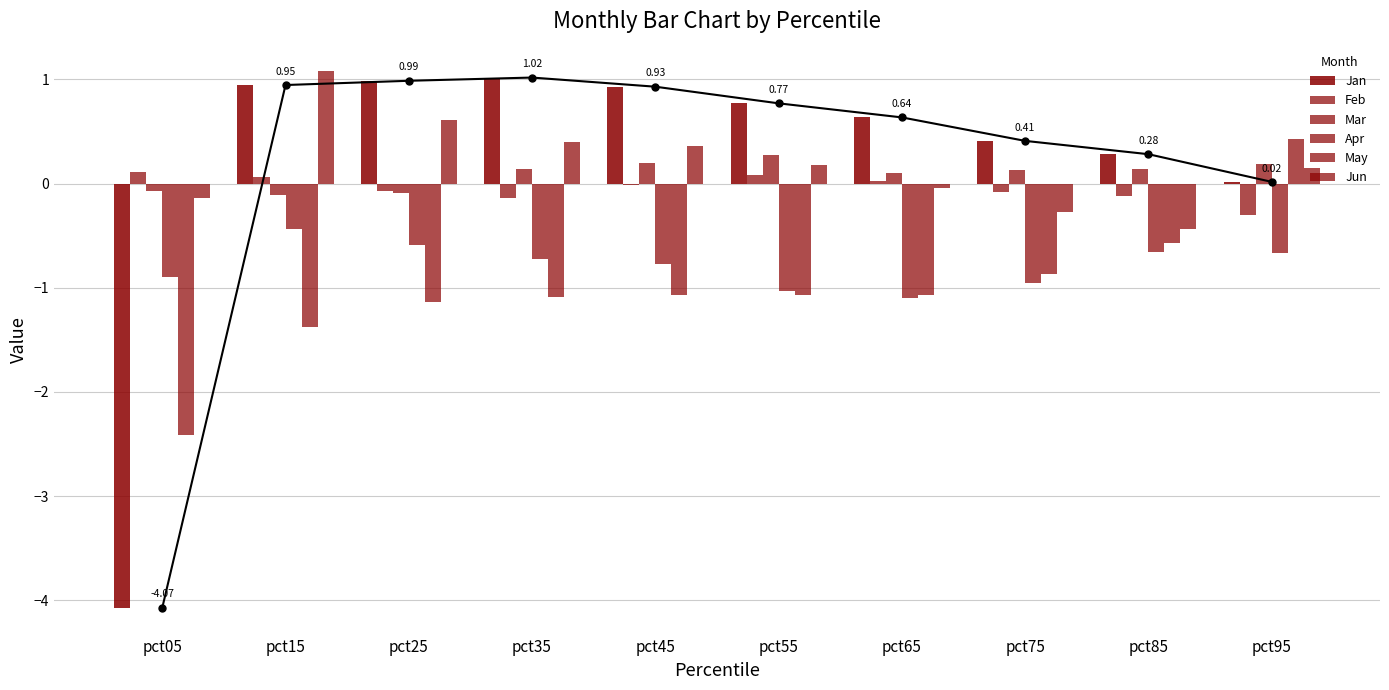

The value of Apr at pct85 is -0.7. True or false?

True